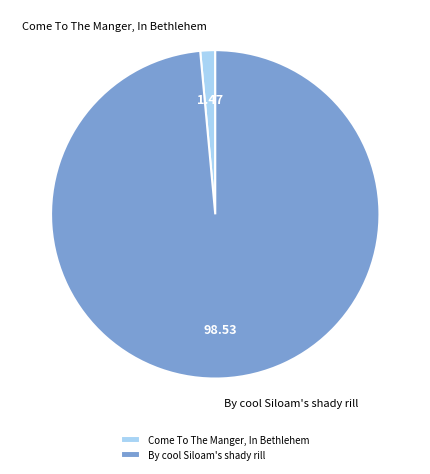

Is the sum of By cool Siloam's shady rill and Come To The Manger, In Bethlehem greater than half?

Yes